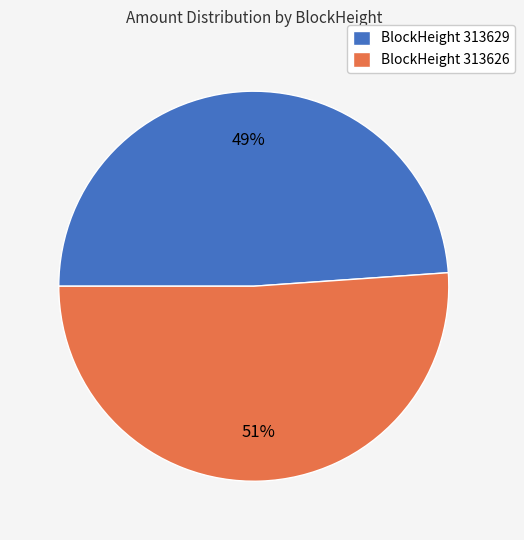

True or false: BlockHeight 313629 accounts for 49% of the total.

True